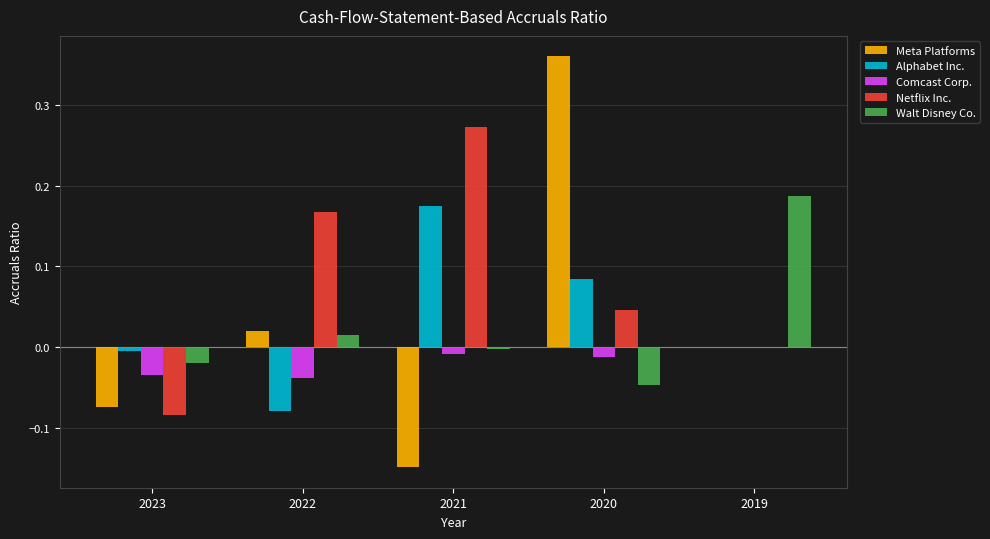

Which series changed the most between 2020 and 2019?

Meta Platforms